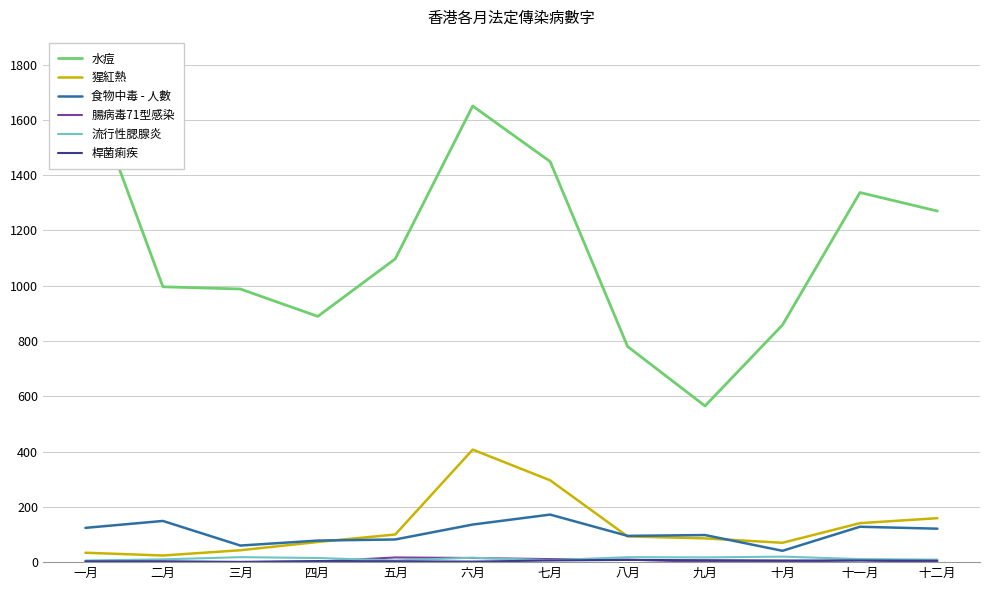

List the labels in order of 腸病毒71型感染 value, smallest first.

三月, 十二月, 二月, 九月, 十月, 四月, 一月, 十一月, 八月, 七月, 六月, 五月